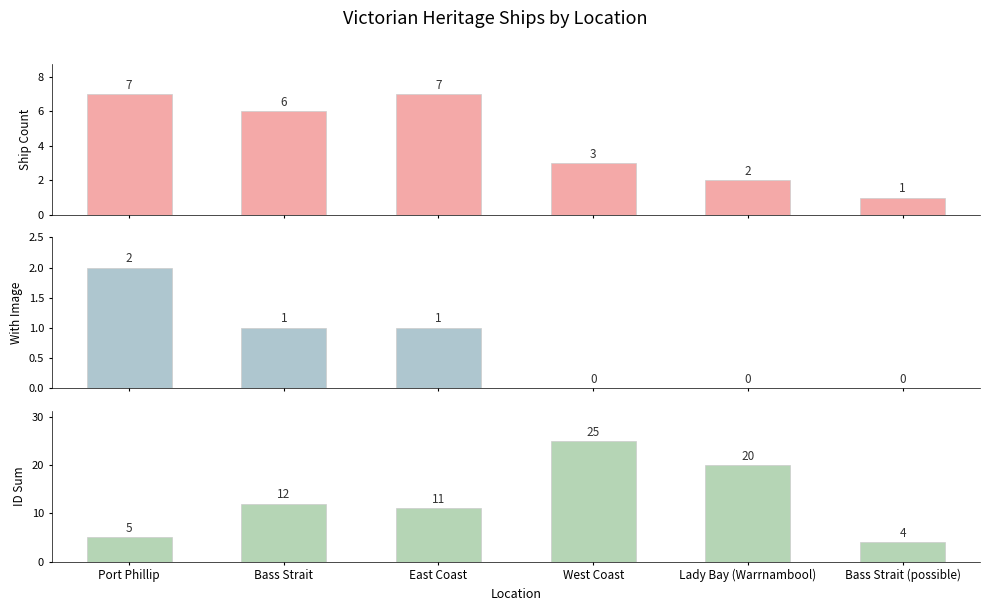

How many data points in ID Sum are less than 12?

3